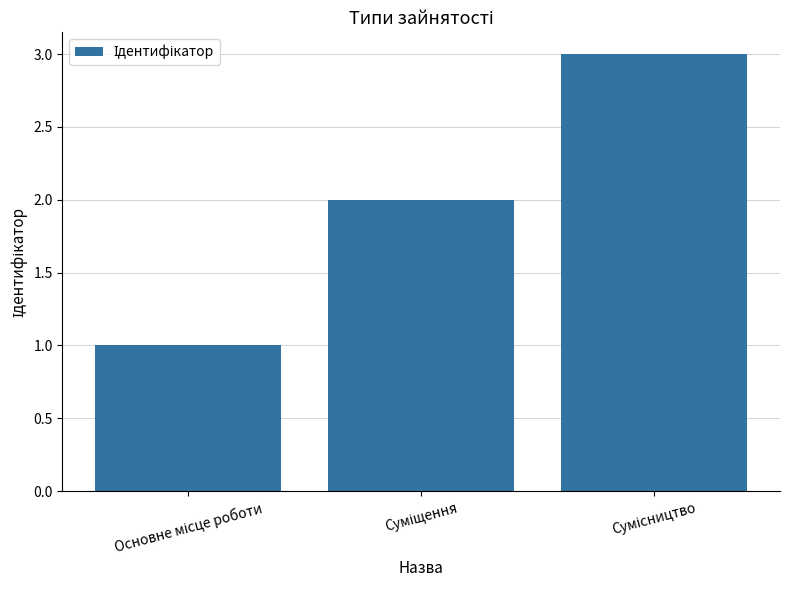

How many series are shown in this chart?

1